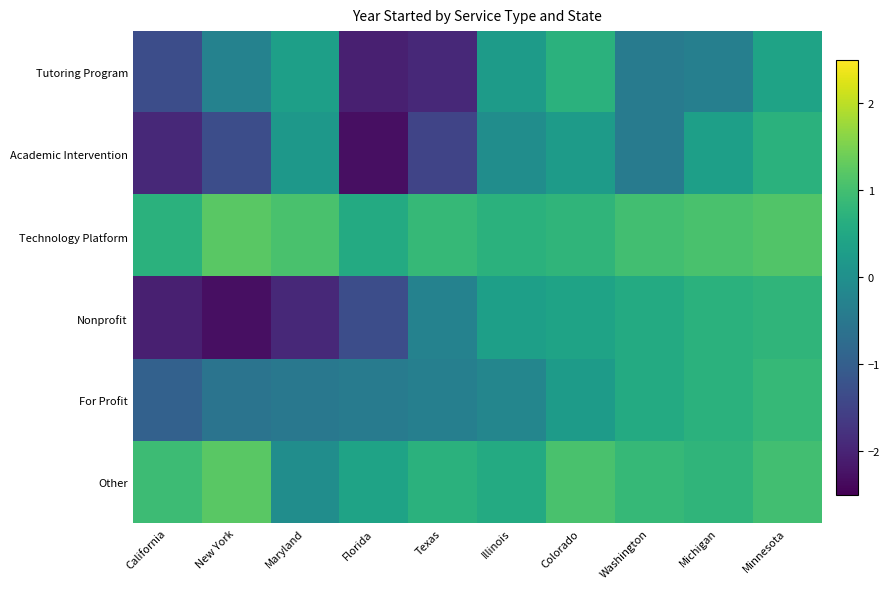

What is the greatest value displayed?

1.2